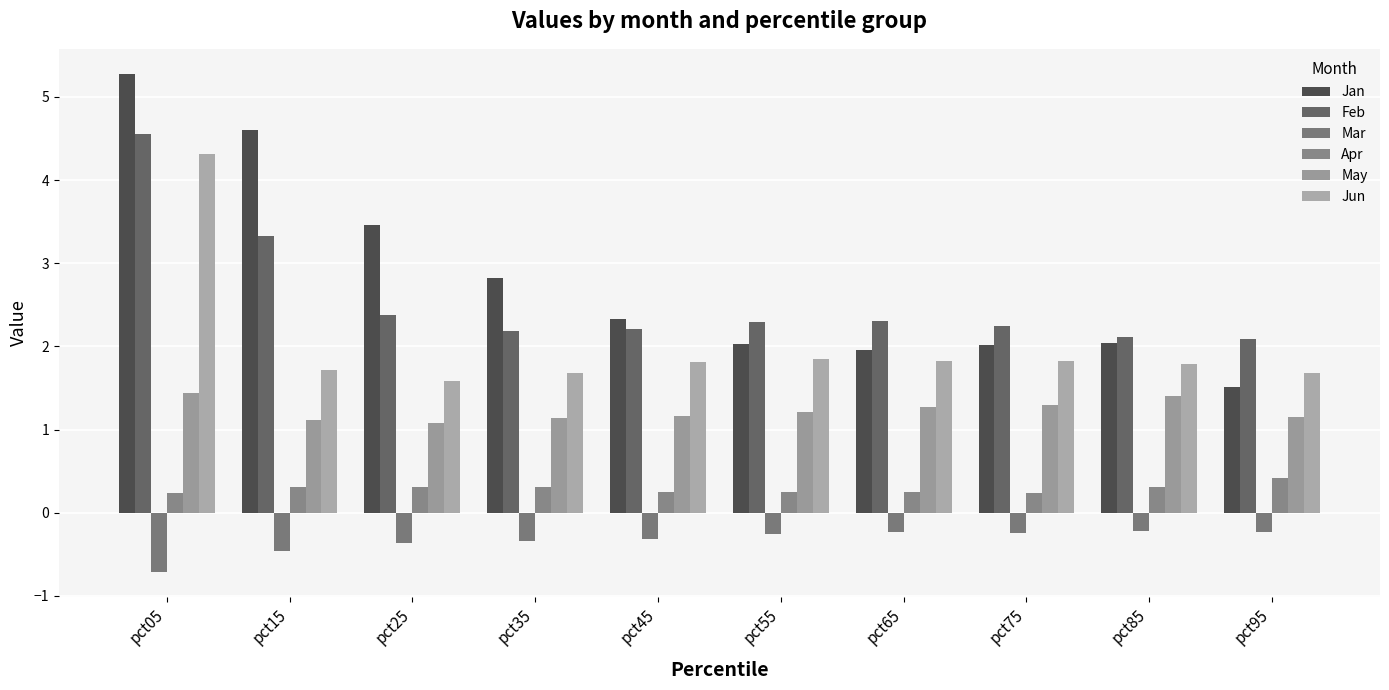

Reading left to right, what are all the values shown in this chart?

Jan: pct05=5.3	pct15=4.6	pct25=3.5	pct35=2.8	pct45=2.3	pct55=2.0	pct65=2.0	pct75=2.0	pct85=2.0	pct95=1.5
Feb: pct05=4.5	pct15=3.3	pct25=2.4	pct35=2.2	pct45=2.2	pct55=2.3	pct65=2.3	pct75=2.2	pct85=2.1	pct95=2.1
Mar: pct05=-0.7	pct15=-0.5	pct25=-0.4	pct35=-0.3	pct45=-0.3	pct55=-0.3	pct65=-0.2	pct75=-0.2	pct85=-0.2	pct95=-0.2
Apr: pct05=0.2	pct15=0.3	pct25=0.3	pct35=0.3	pct45=0.2	pct55=0.3	pct65=0.2	pct75=0.2	pct85=0.3	pct95=0.4
May: pct05=1.4	pct15=1.1	pct25=1.1	pct35=1.1	pct45=1.2	pct55=1.2	pct65=1.3	pct75=1.3	pct85=1.4	pct95=1.2
Jun: pct05=4.3	pct15=1.7	pct25=1.6	pct35=1.7	pct45=1.8	pct55=1.8	pct65=1.8	pct75=1.8	pct85=1.8	pct95=1.7